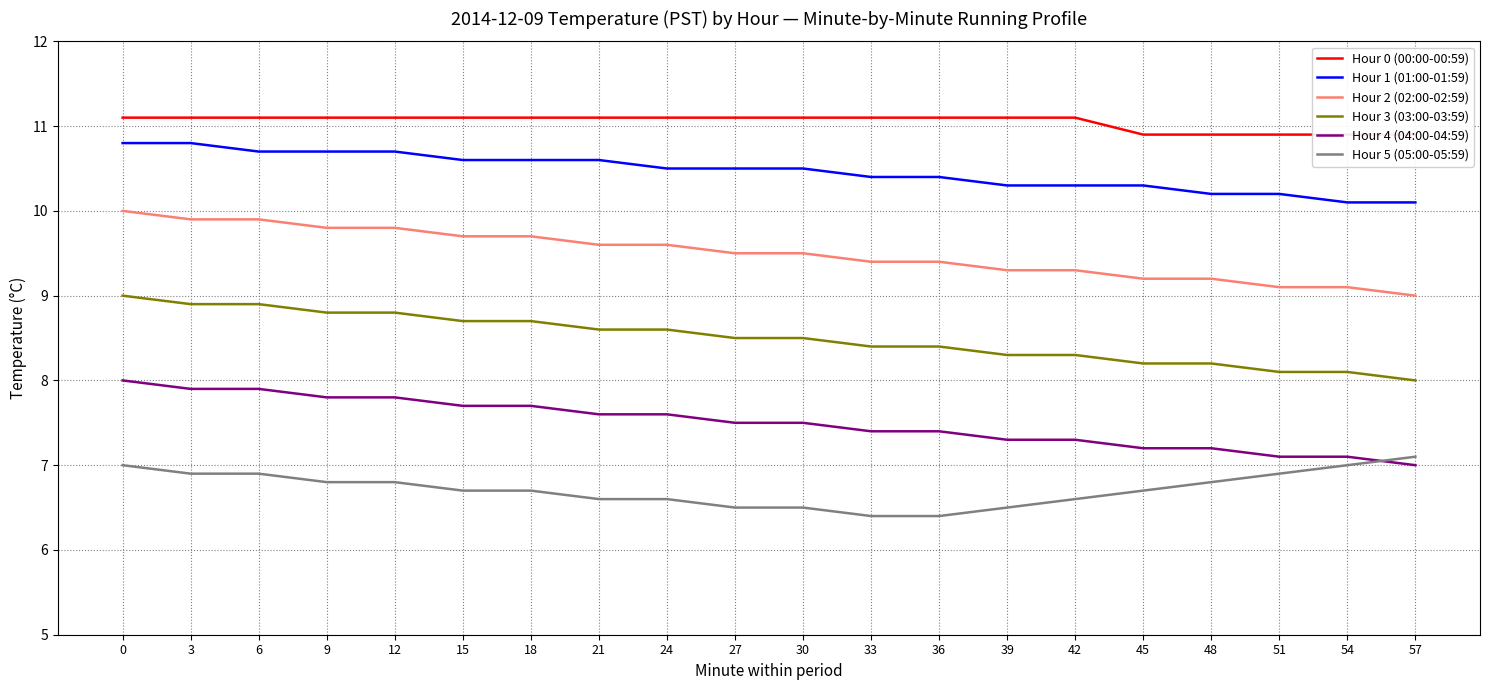

What is the difference between the maximum and second lowest values in the Hour 3 (03:00-03:59) series?

0.9